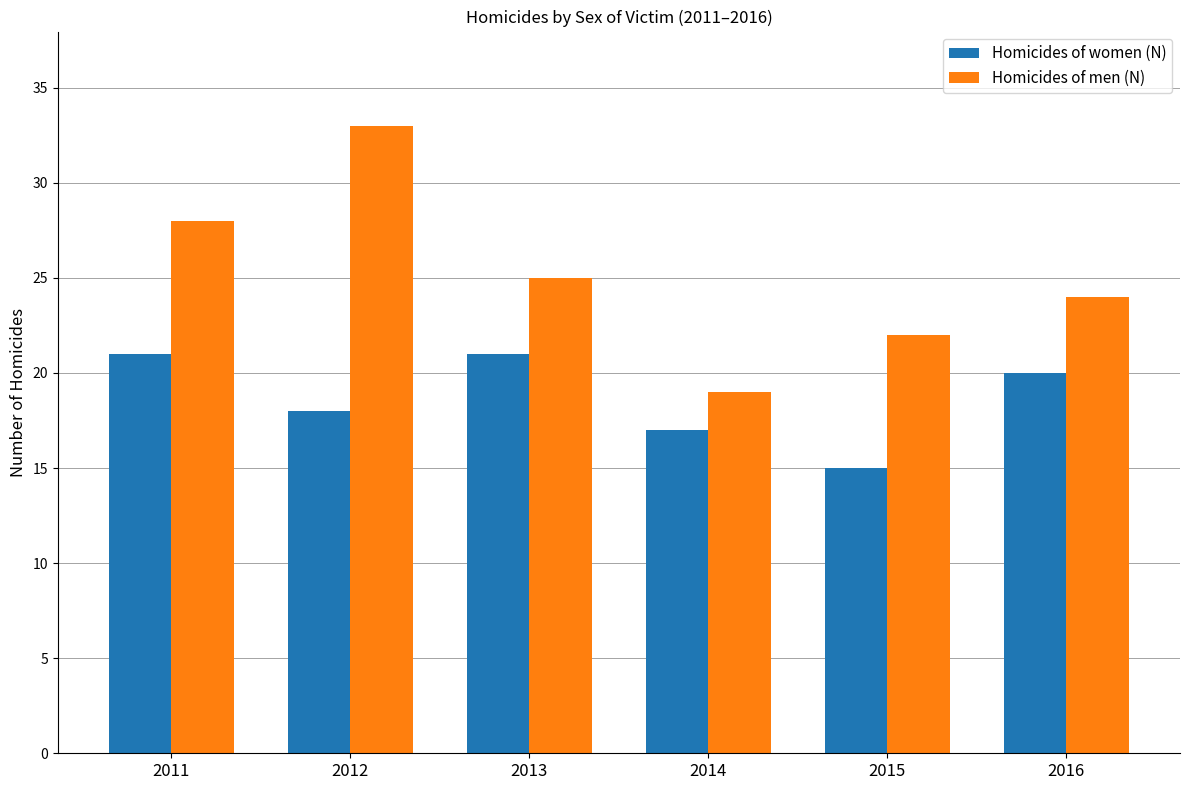

Are the bars grouped side by side (vs. stacked)?

Yes